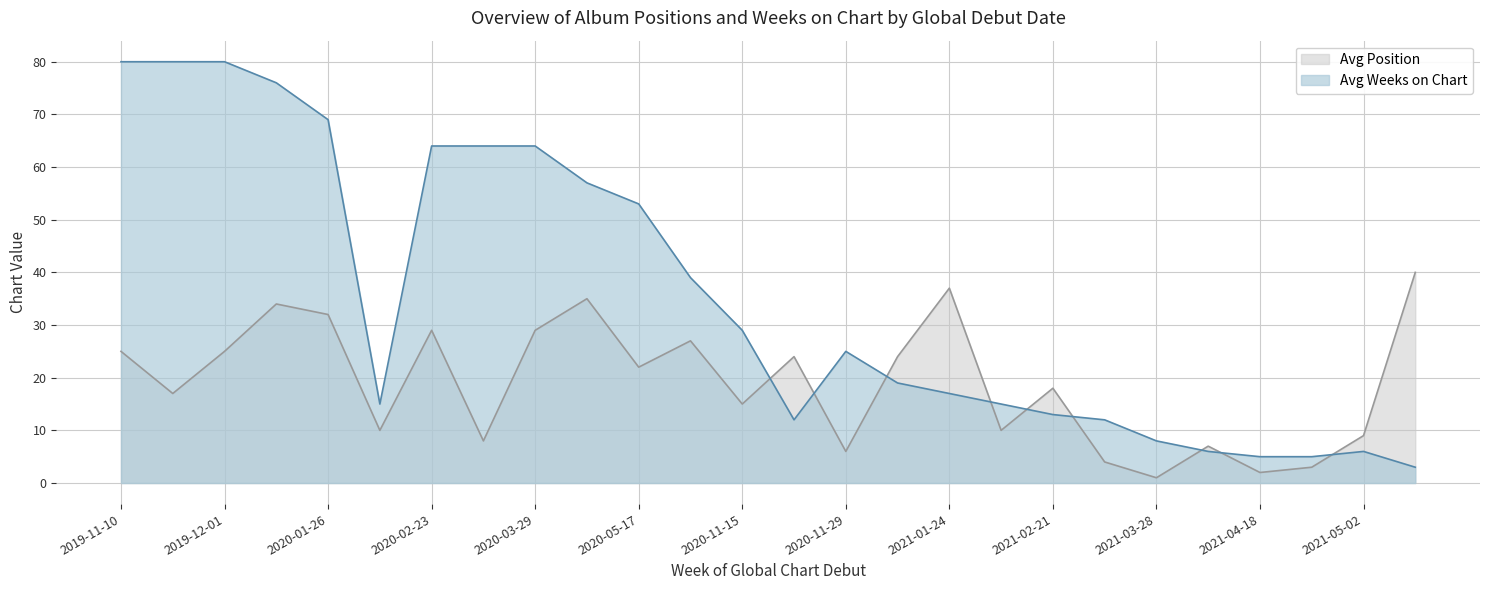

At which label does Avg Weeks on Chart reach its minimum?

2021-05-09